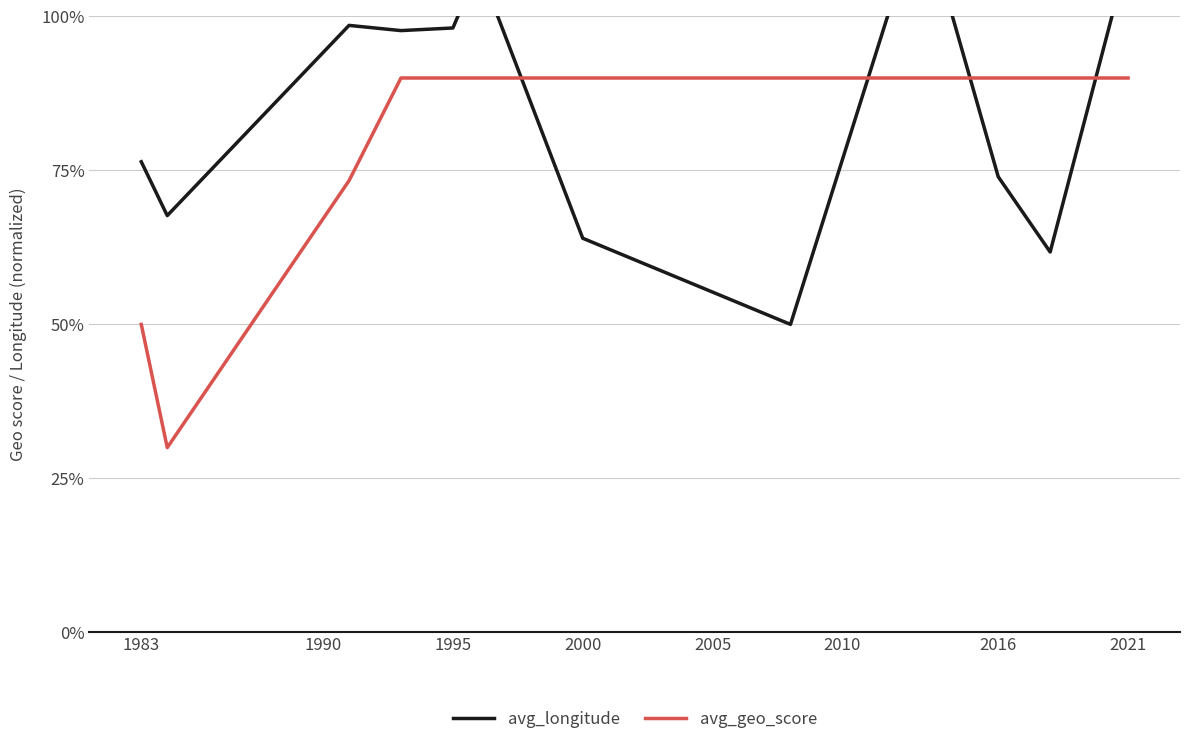

What are all the series names shown in the legend?

avg_longitude, avg_geo_score